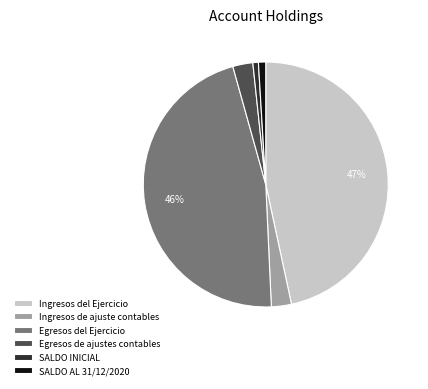

Which has a higher value, SALDO AL 31/12/2020 or Ingresos de ajuste contables?

Ingresos de ajuste contables